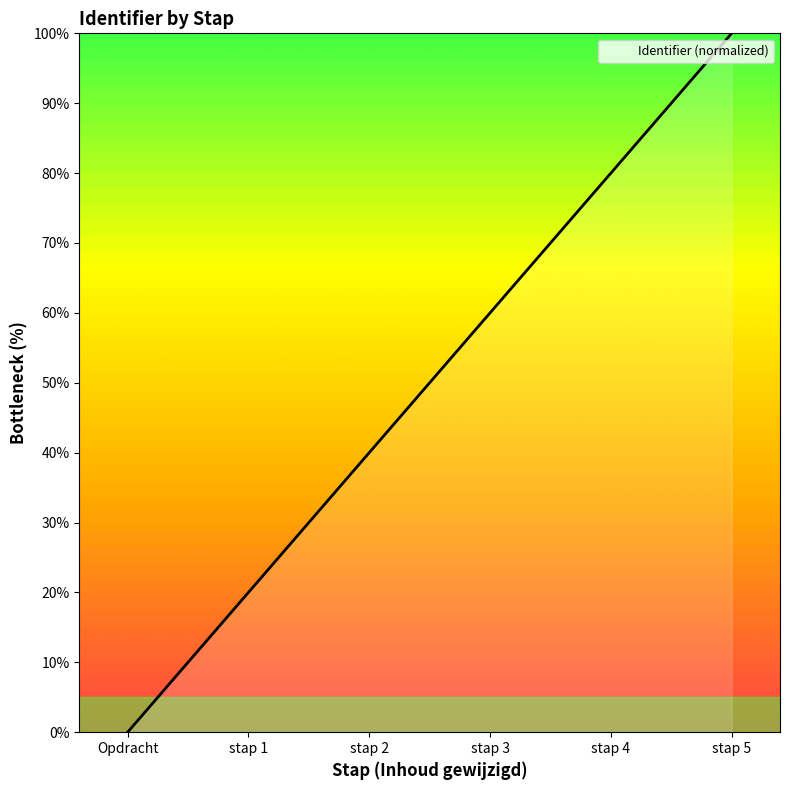

The value at stap 2 is 15. True or false?

False